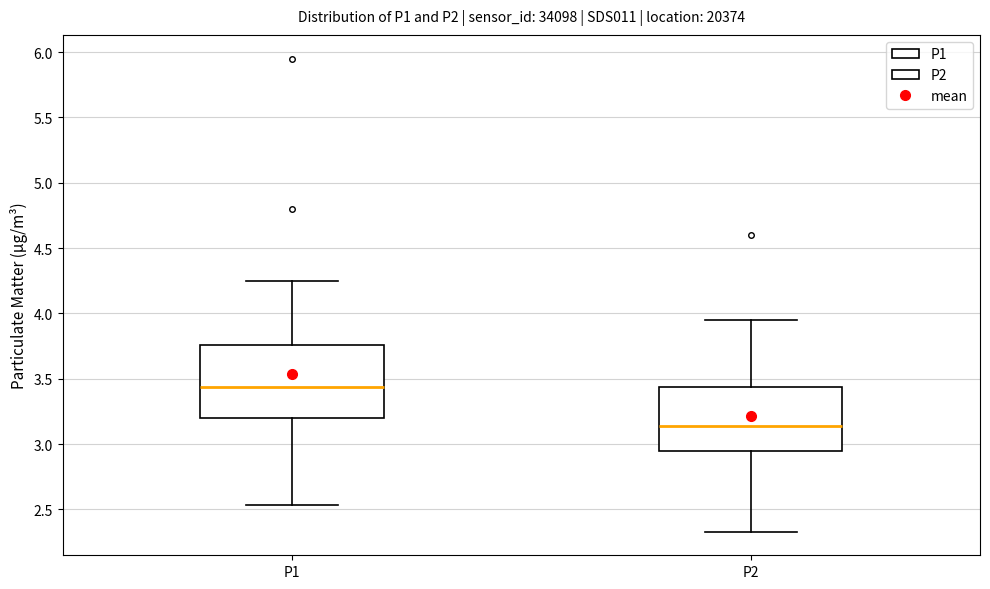

Reading left to right, read every box against the y-axis: the position of its median line, the range the box covers, and the ends of its whiskers. The values are not printed on the chart, so give them approximately, as read against the axis.

P1: median 3.45, box 3.20 to 3.75, whiskers 2.55 to 4.25
P2: median 3.15, box 2.95 to 3.45, whiskers 2.35 to 3.95